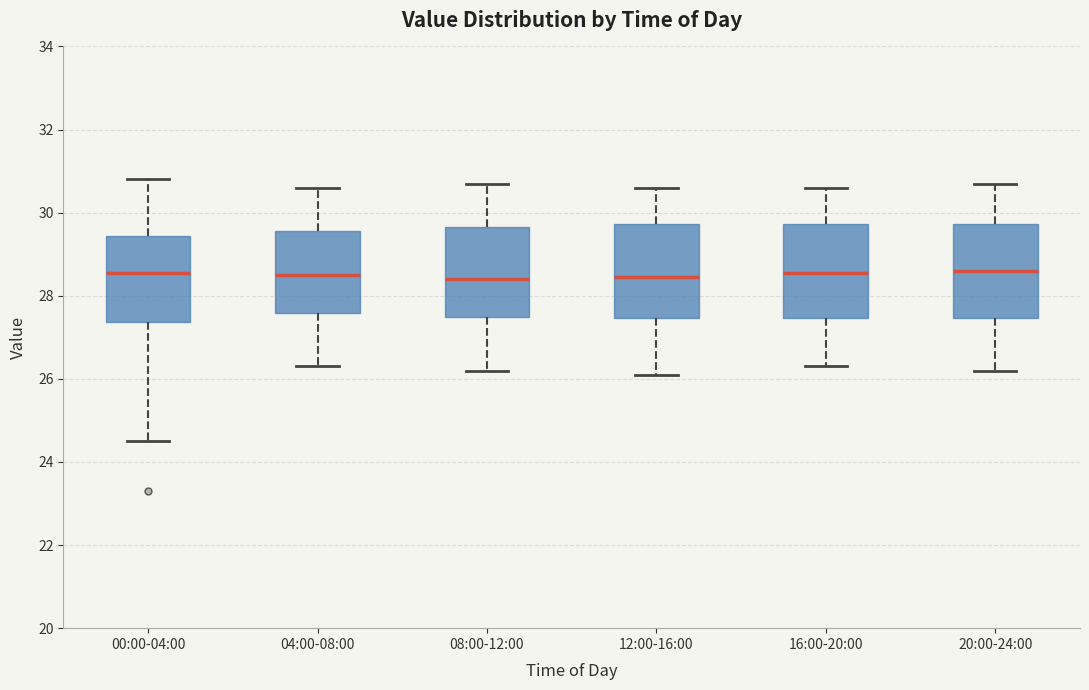

Reading left to right, read every box against the y-axis: the position of its median line, the range the box covers, and the ends of its whiskers. The values are not printed on the chart, so give them approximately, as read against the axis.

00:00-04:00: median 28.6, box 27.4 to 29.4, whiskers 24.6 to 30.8
04:00-08:00: median 28.6, box 27.6 to 29.6, whiskers 26.4 to 30.6
08:00-12:00: median 28.4, box 27.6 to 29.6, whiskers 26.2 to 30.8
12:00-16:00: median 28.4, box 27.4 to 29.8, whiskers 26.2 to 30.6
16:00-20:00: median 28.6, box 27.4 to 29.8, whiskers 26.4 to 30.6
20:00-24:00: median 28.6, box 27.4 to 29.8, whiskers 26.2 to 30.8